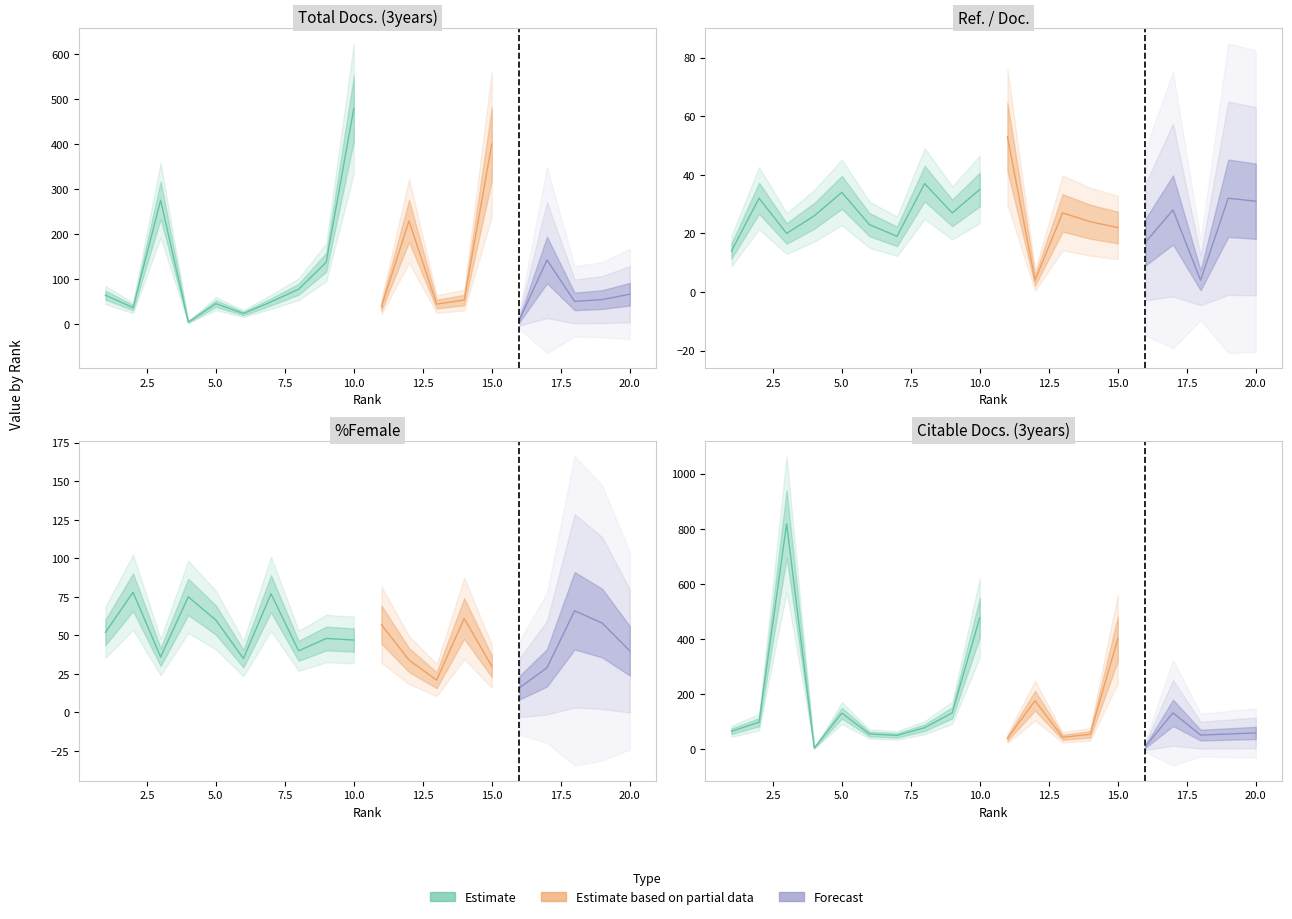

True or false: Citable Docs. (3years) and Ref. / Doc. cross at least once.

True